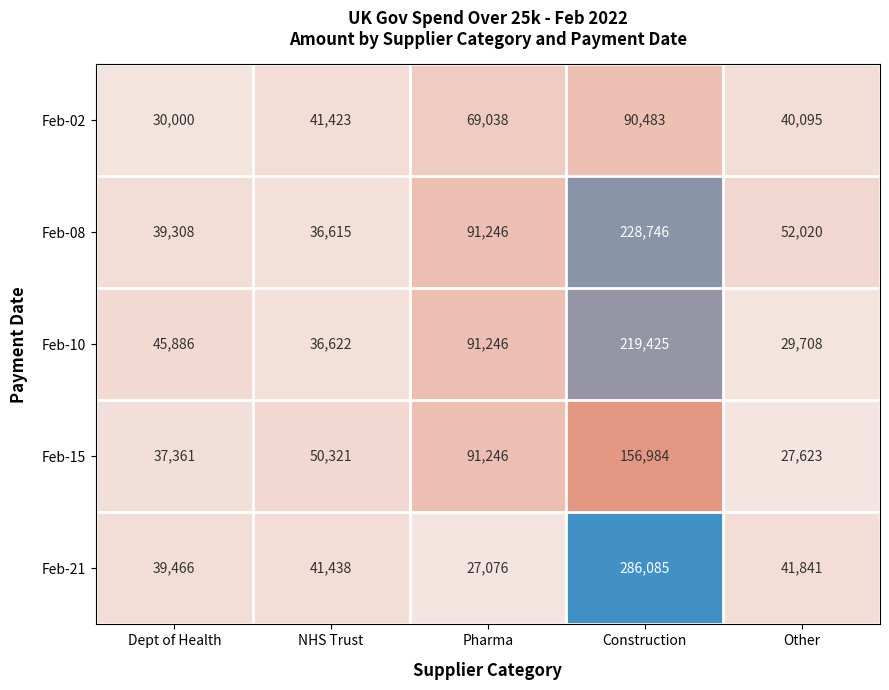

What is the approximate value of Feb-15 at Other, to the nearest 100?

27600